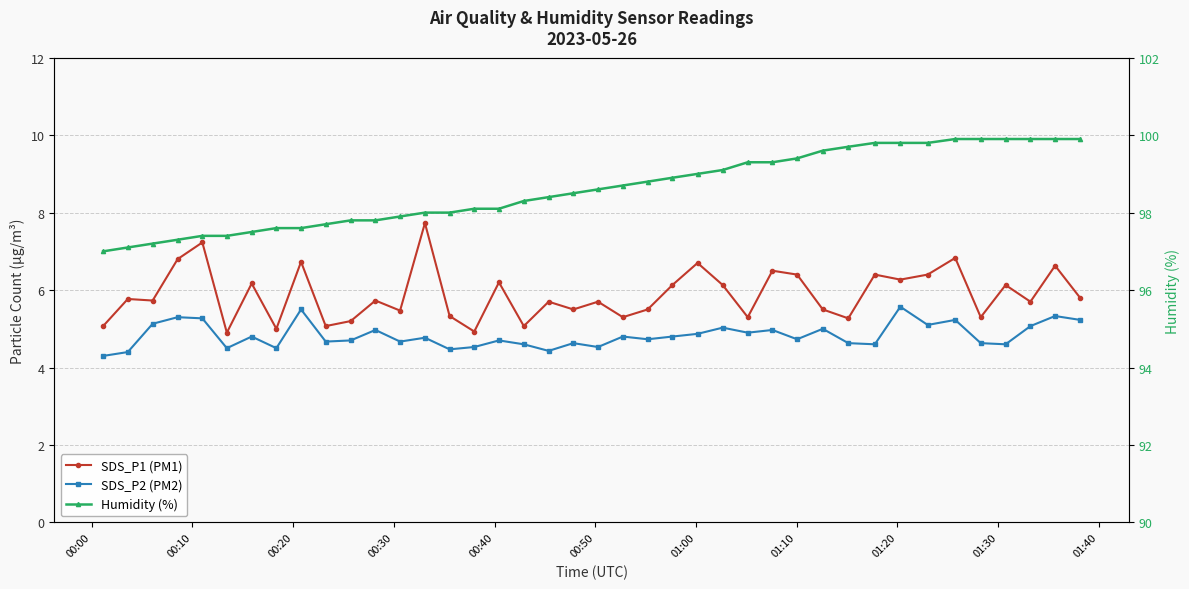

True or false: Humidity (%) has more than 2 interior local peaks.

False